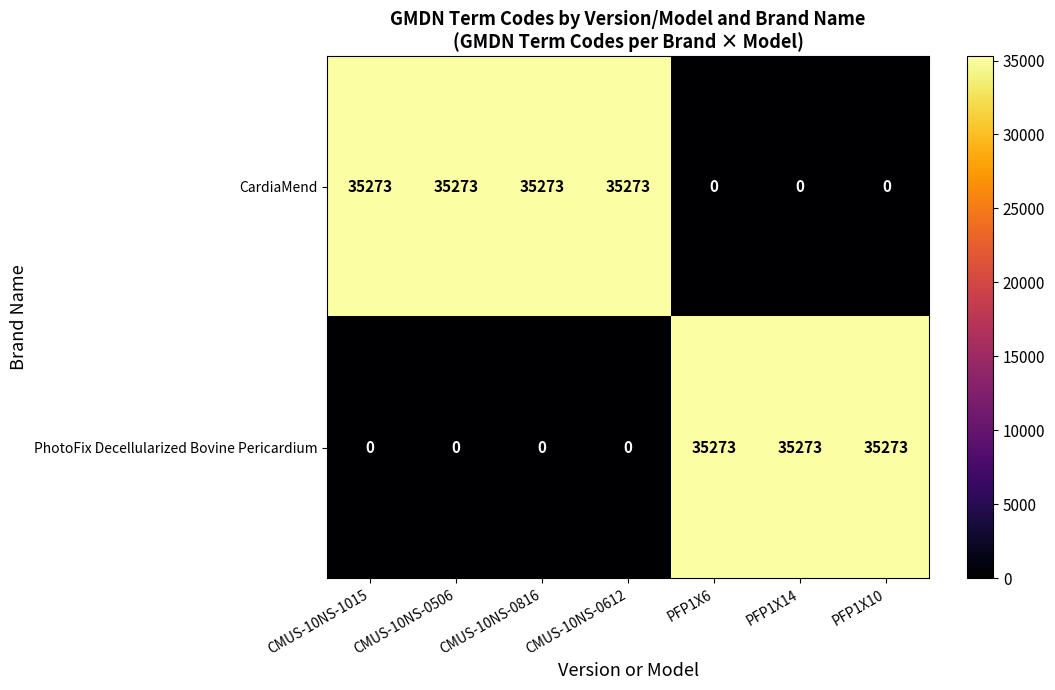

How many data points in CardiaMend are less than 35273?

3